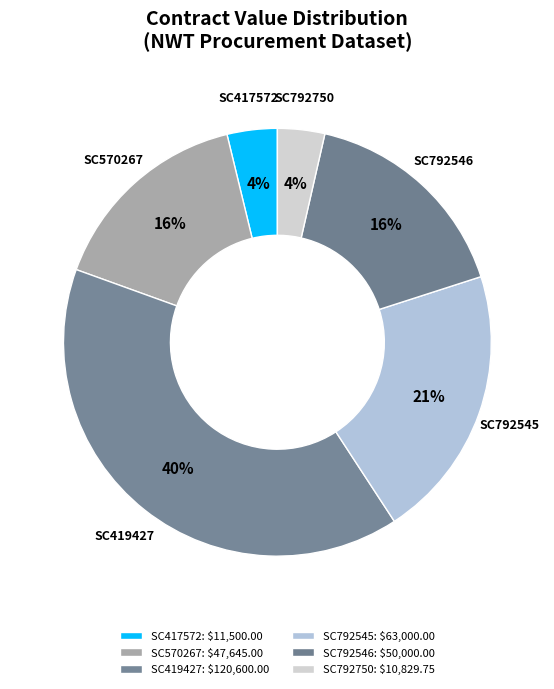

Is there a majority slice in this chart?

No